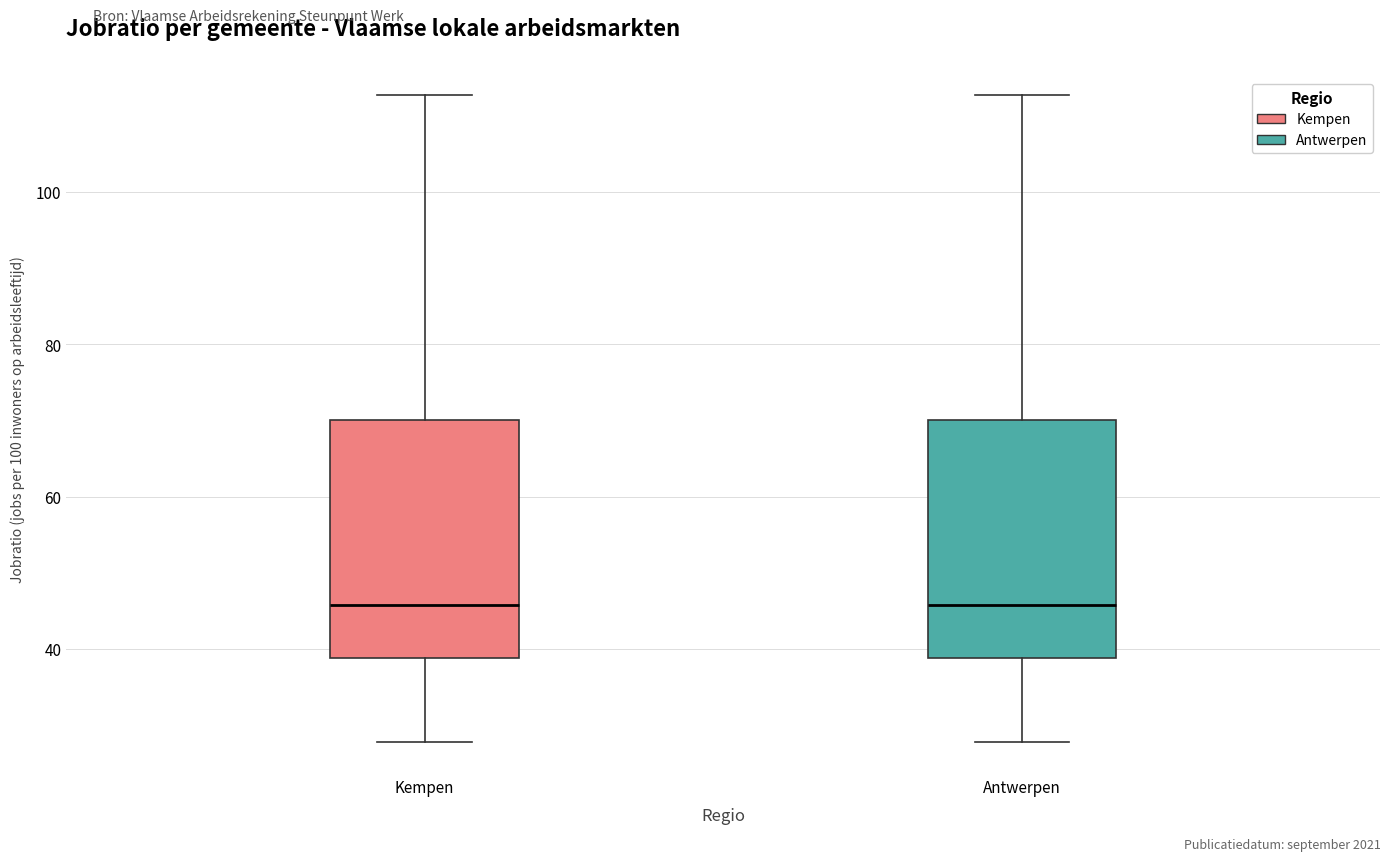

Where does the lower whisker of the box for Kempen end on the y-axis? The values are not printed on the chart, so give them approximately, as read against the axis.

28